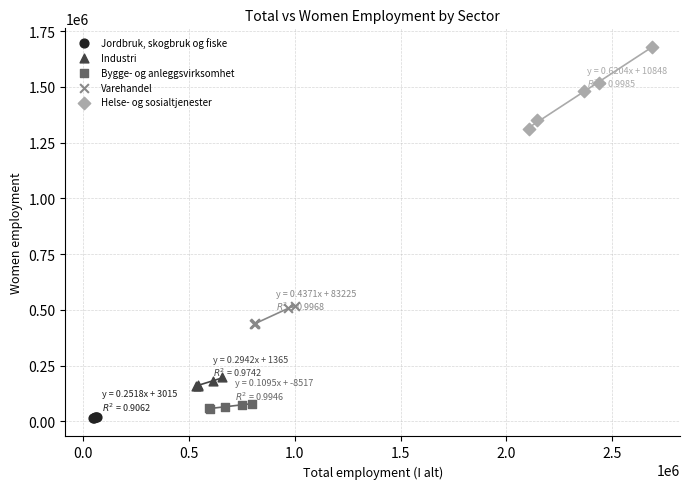

Which series has the largest Y range (max minus min)?

Helse- og sosialtjenester